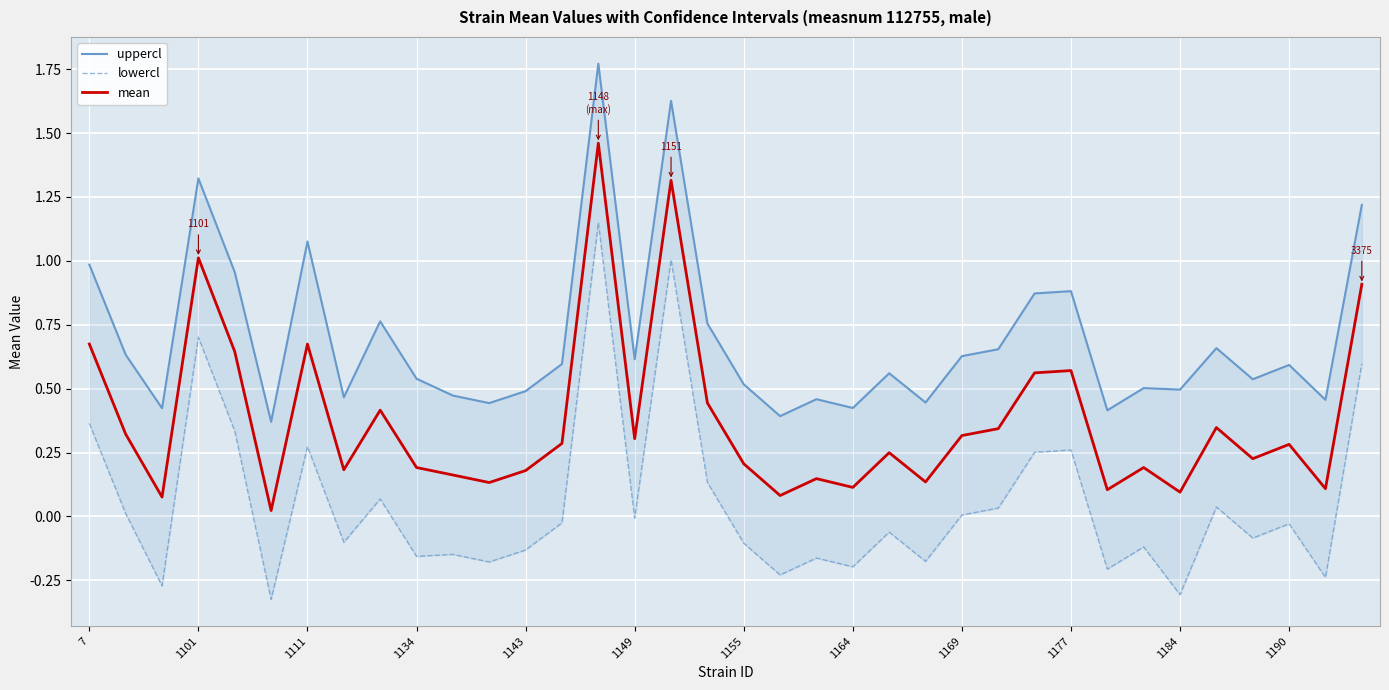

Count the number of categories in the chart.

36